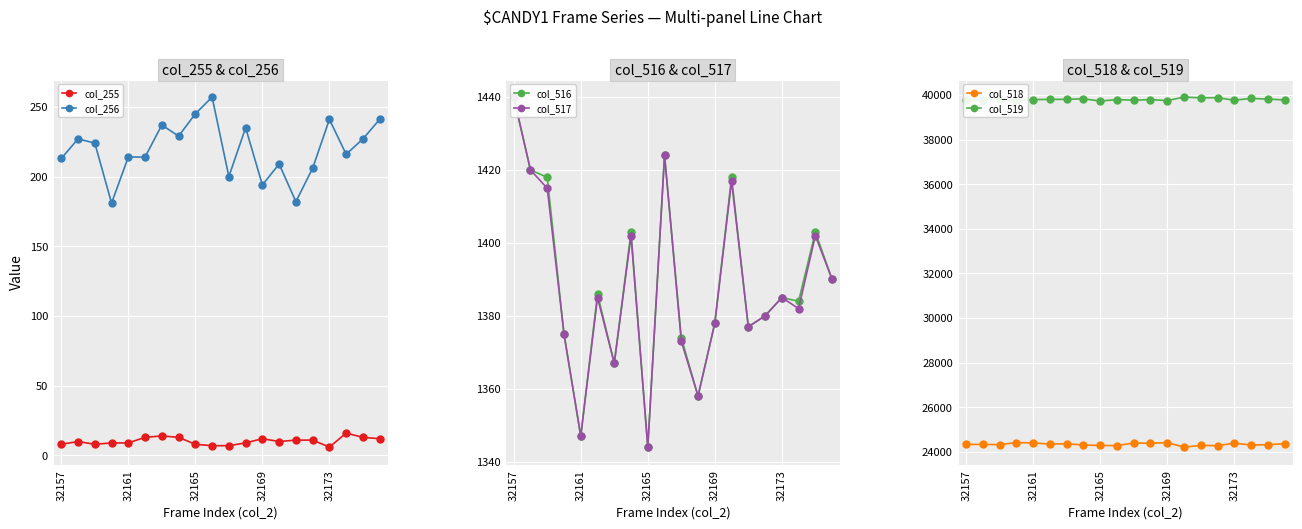

What is the smallest value displayed?

6